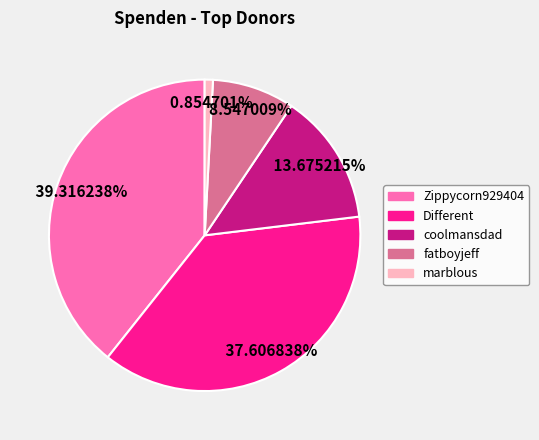

Rank the categories by value from highest to lowest.

Zippycorn929404, Different, coolmansdad, fatboyjeff, marblous